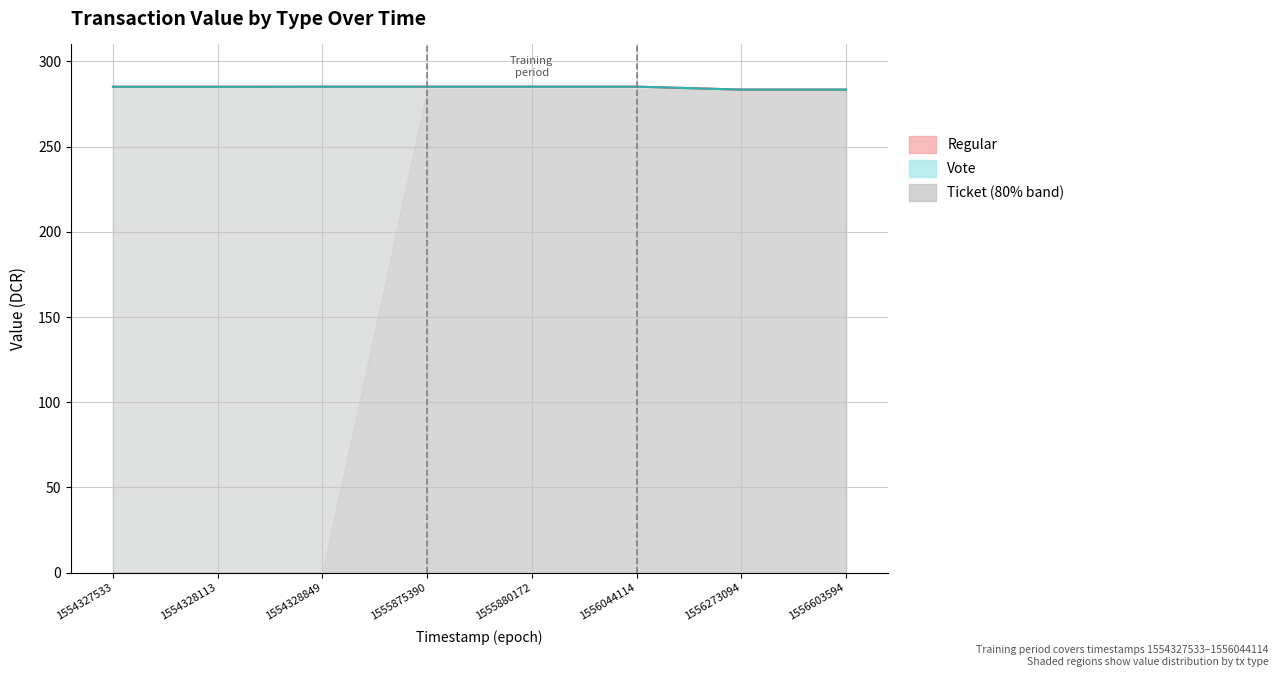

What is the sum of all Regular (line) values?

2278.3